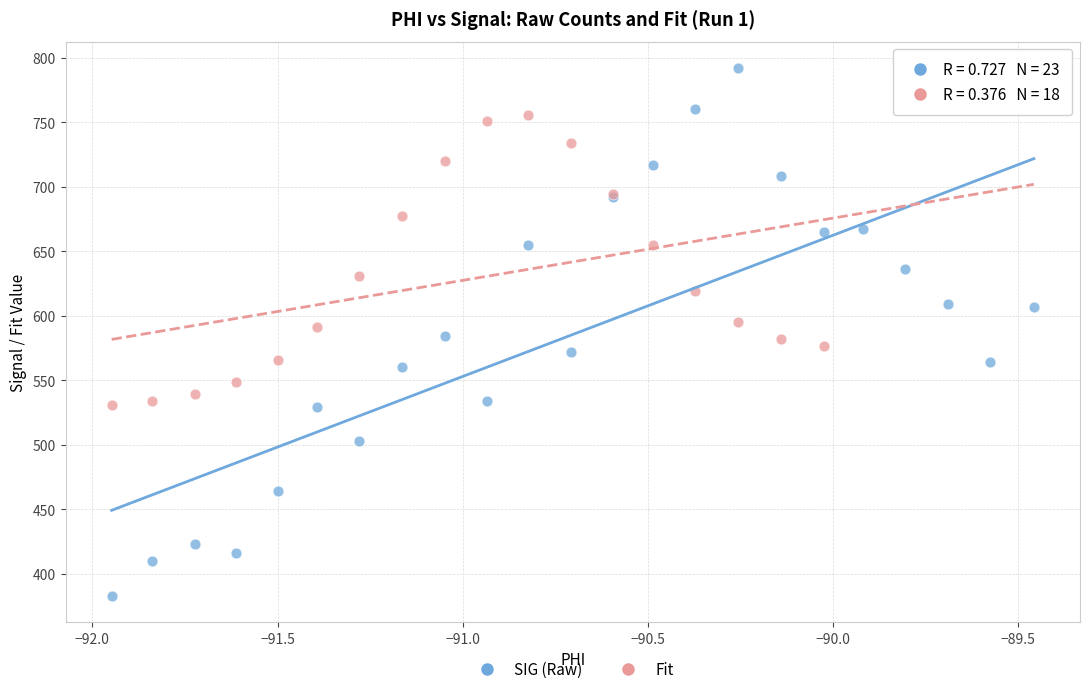

Which series contains the lowest Y value?

SIG (Raw)